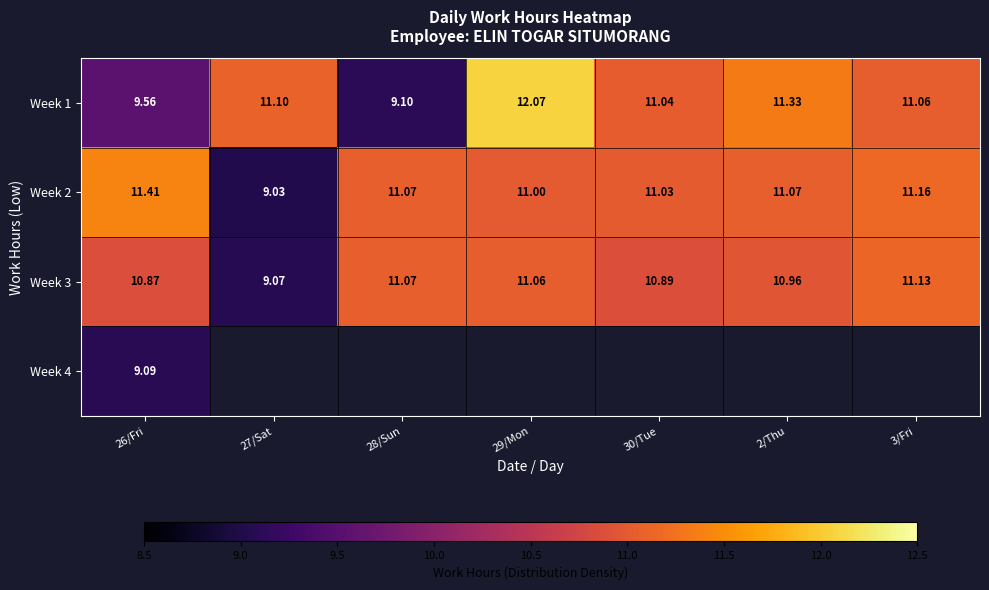

What value does the Week 3 series have at 30/Tue?

10.9